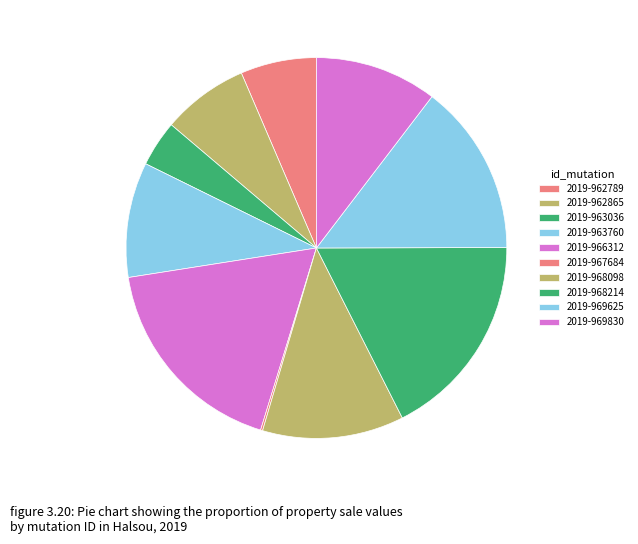

To the nearest percent, what portion does 2019-962789 represent?

6%